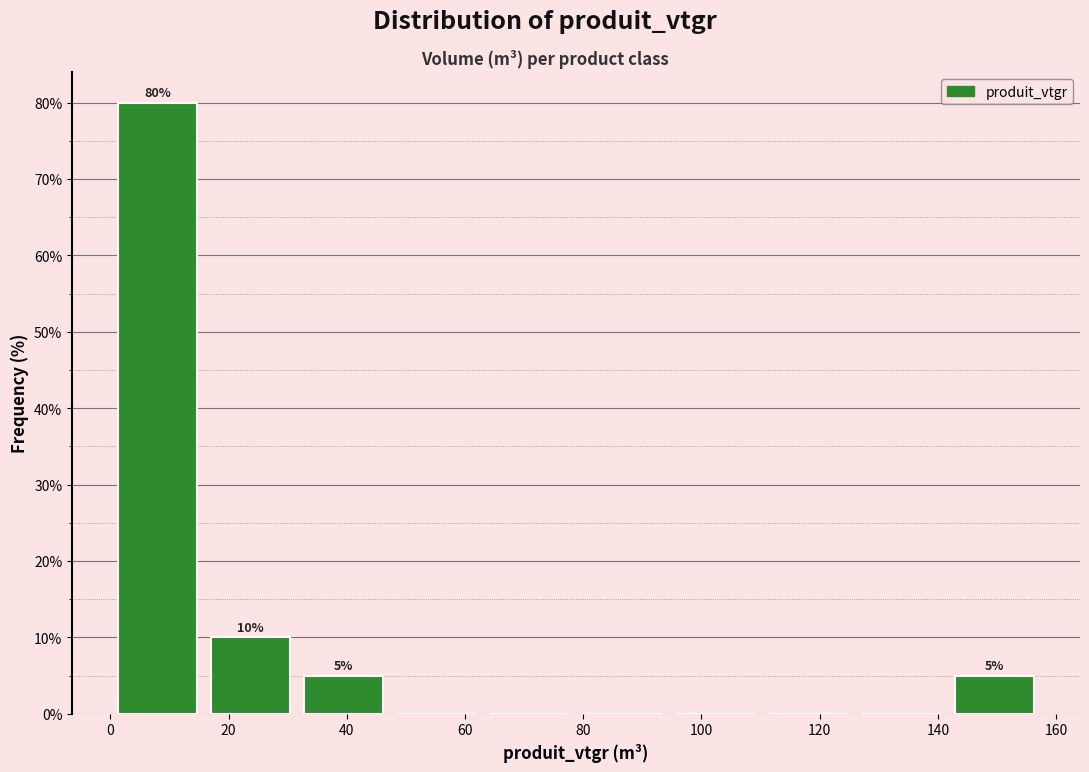

Over which range of the x-axis is the bar tallest?

0 to 16